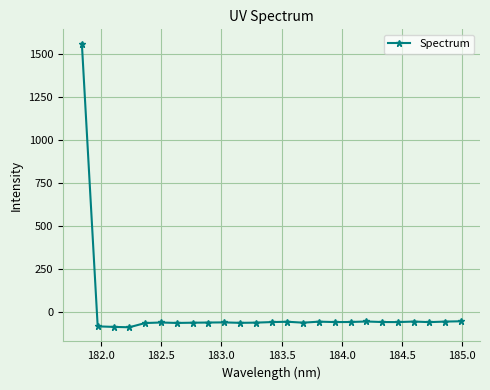

What is the difference between the maximum and second lowest values?

1648.7